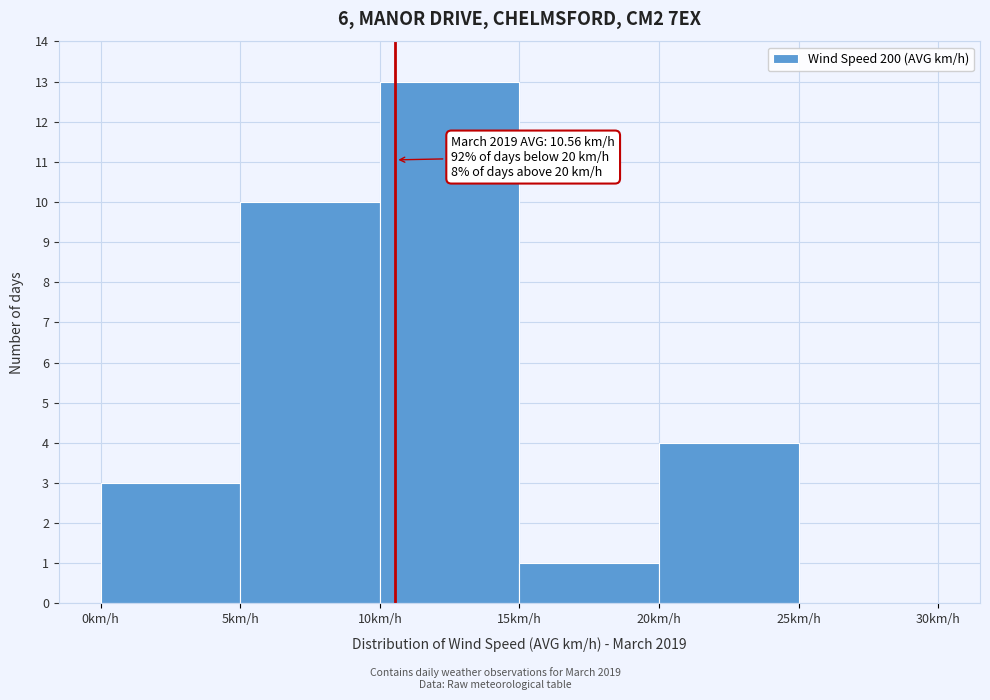

Which range on the x-axis has the tallest bar?

10 to 15